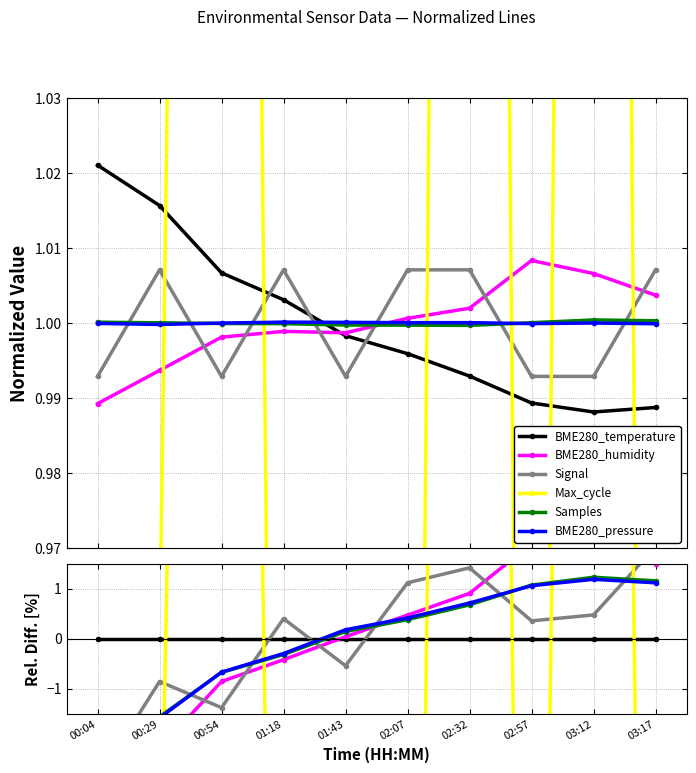

Is it true that Signal equals -2.8 at 00:04?

True